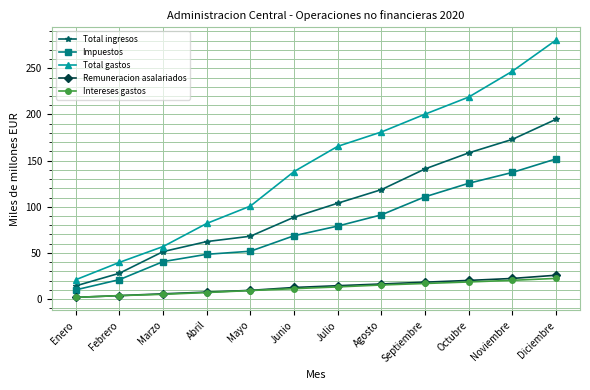

The Intereses gastos series shows 15.2 at Agosto. True or false?

True